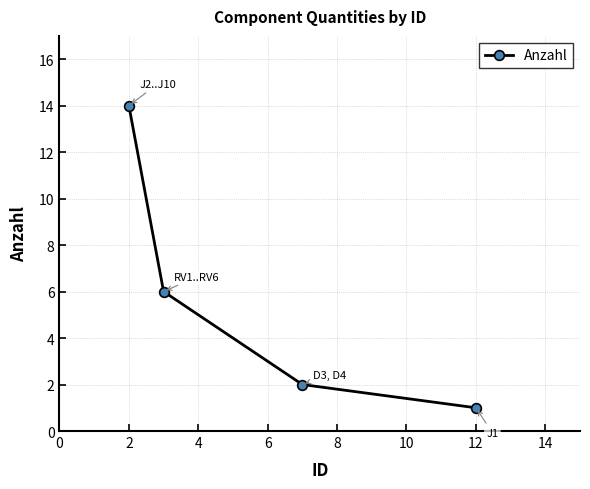

How many data points does each series have?

4